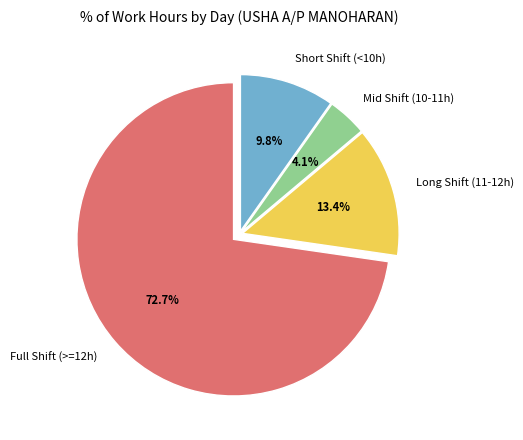

Rank the categories by value from highest to lowest.

Full Shift (>=12h), Long Shift (11-12h), Short Shift (<10h), Mid Shift (10-11h)